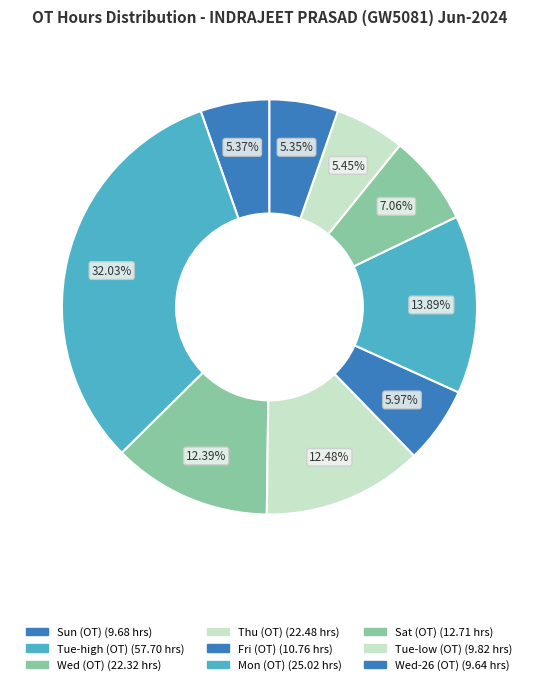

How many segments does this pie chart have?

9